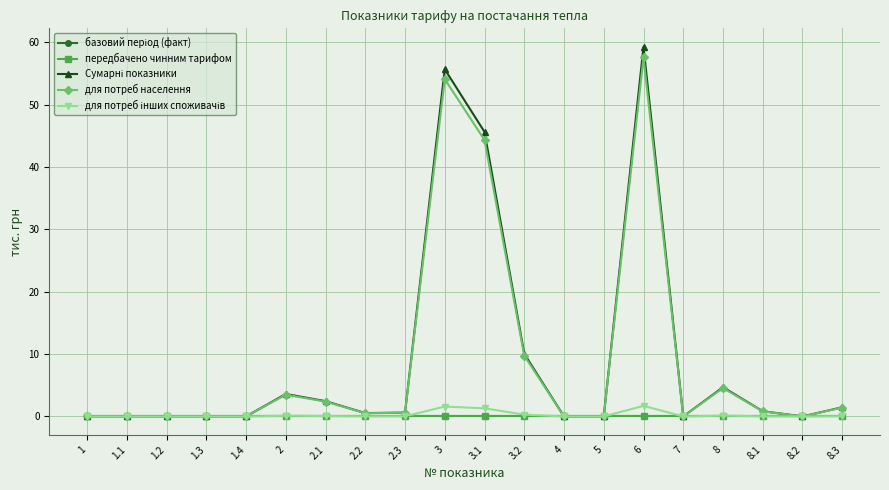

What is the total value across all series at 8?

9.4